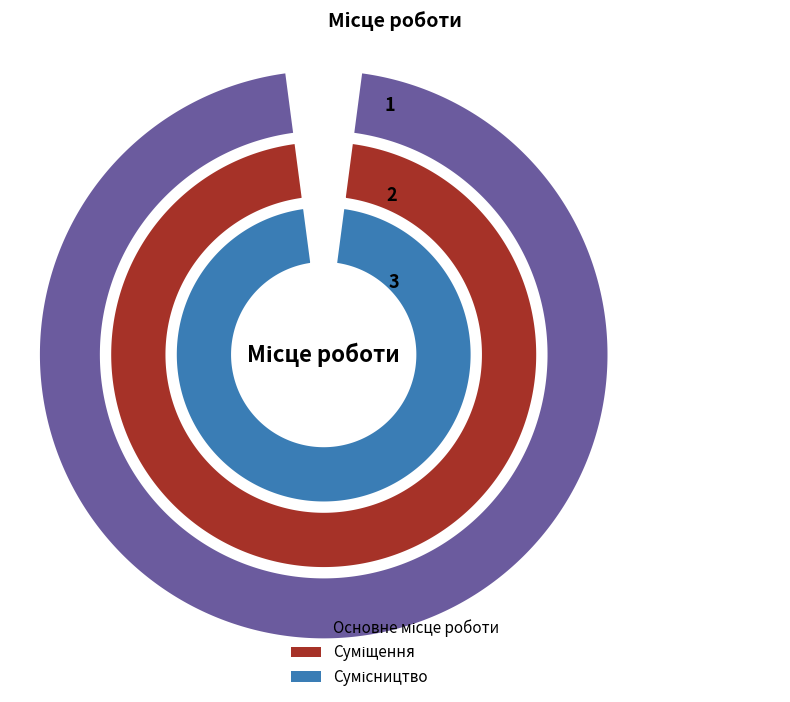

Count the number of slices in the pie.

3